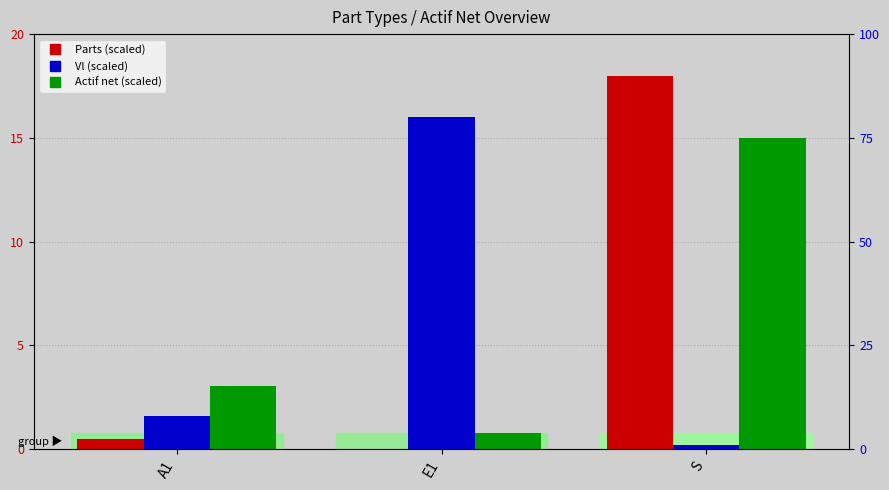

Reading left to right, extract all data points from this chart.

Parts (scaled): 0.5	0.0	18.0
Vl (scaled): 1.6	16.0	0.2
Actif net (scaled): 3.0	0.8	15.0